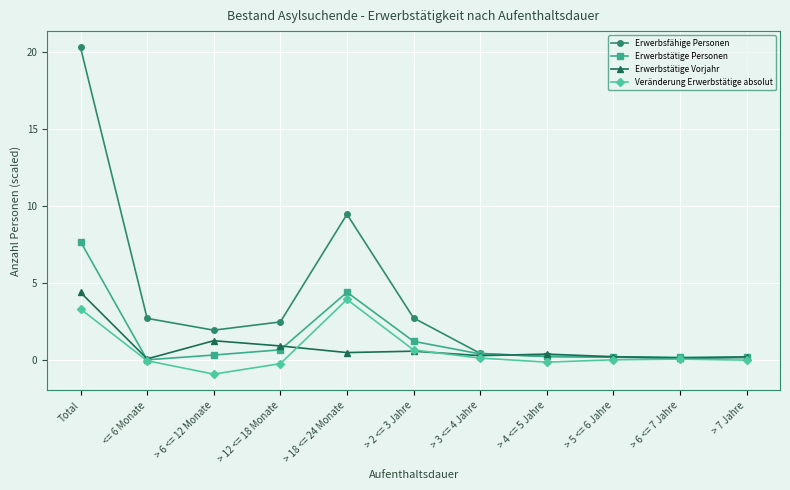

What is the label of the 11th point from the right?

Total